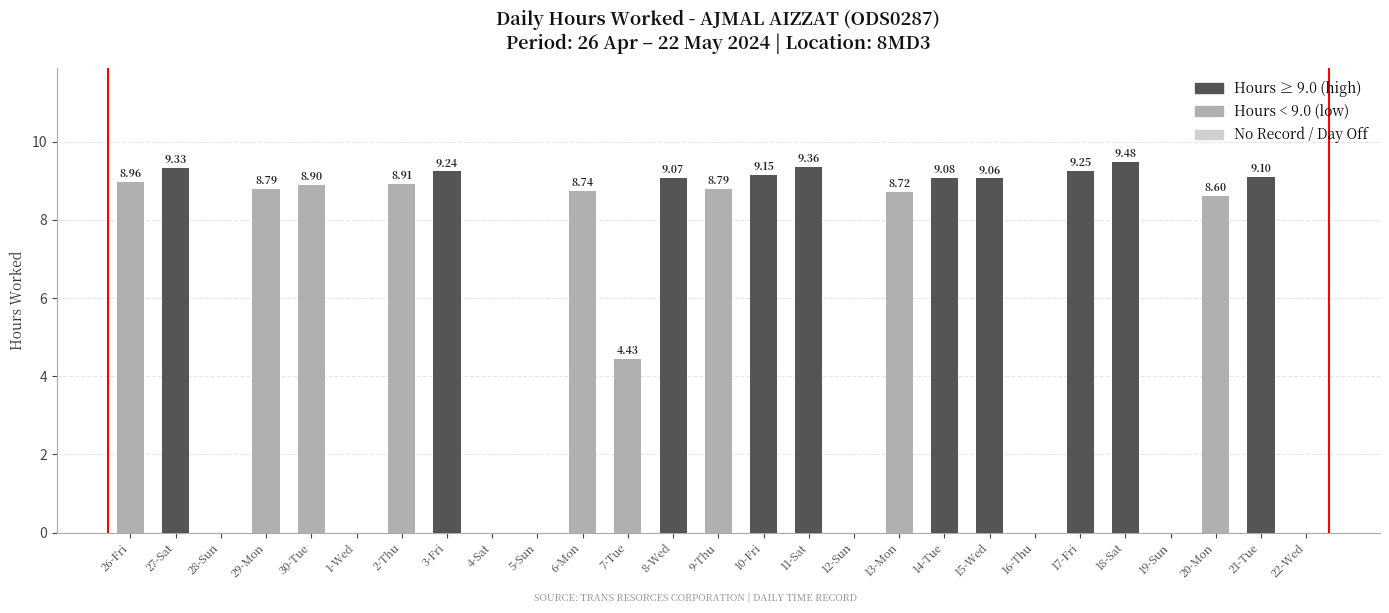

What is the sum of all values?

167.0